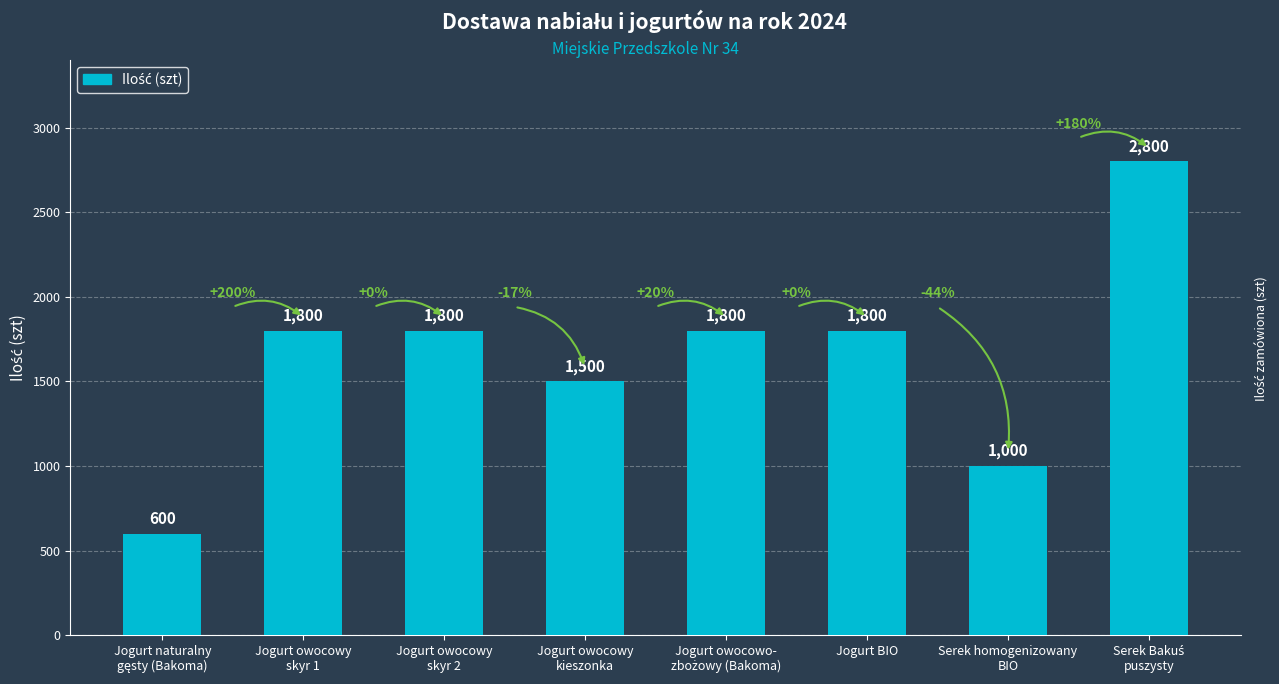

Reading left to right, what are all the values shown in this chart?

600	1800	1800	1500	1800	1800	1000	2800